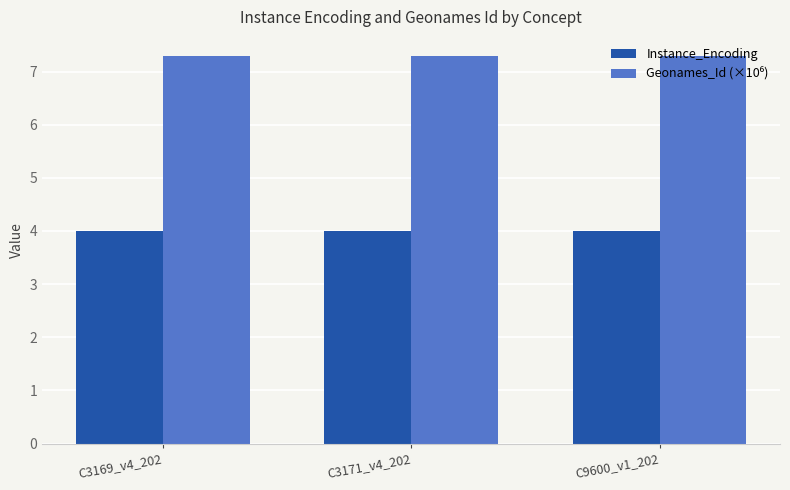

How many series are shown in this chart?

2